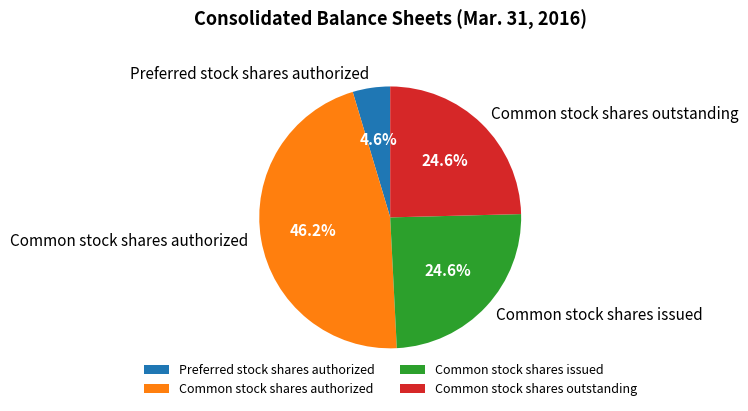

Combined, do Common stock shares authorized and Common stock shares issued account for over 50%?

Yes